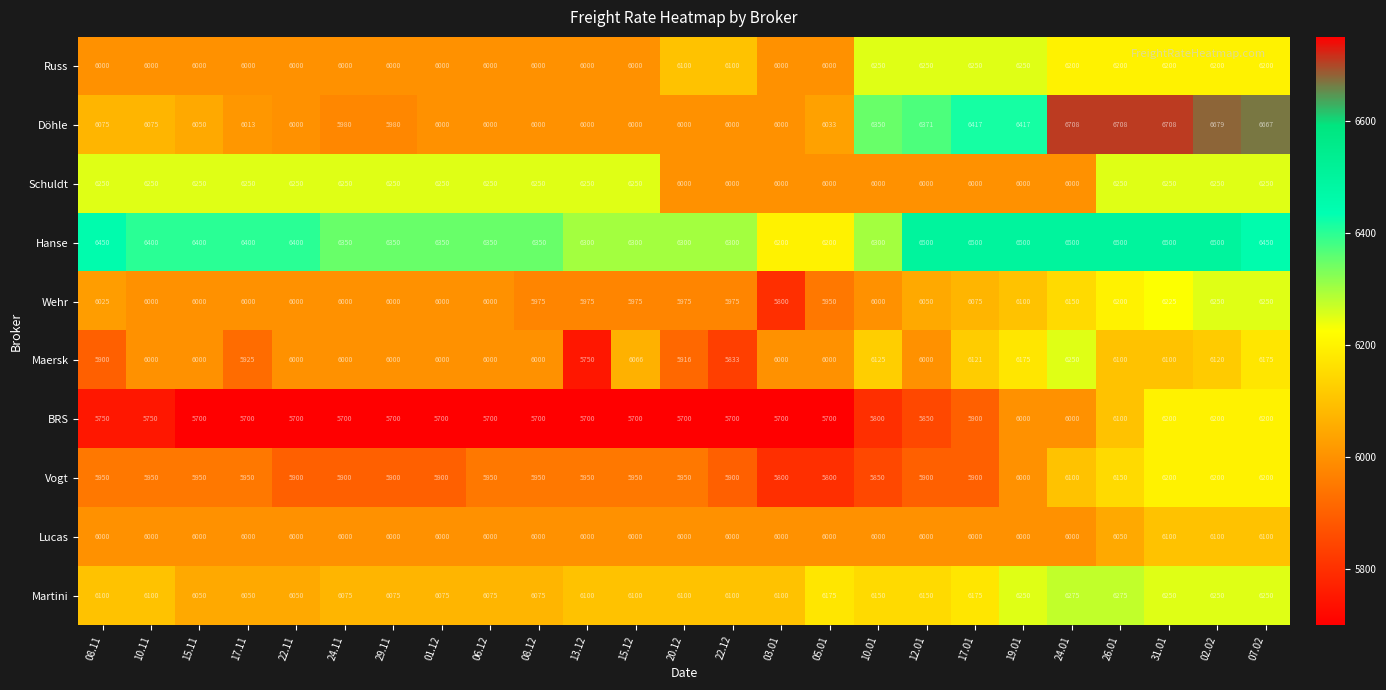

What is the maximum value shown in the chart?

6708